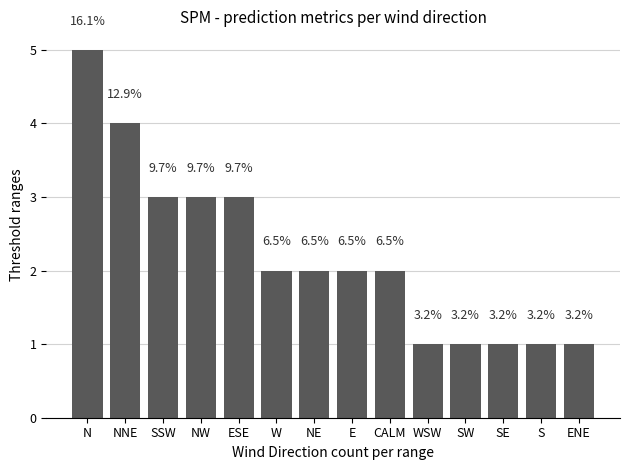

How many bars are there in total?

14